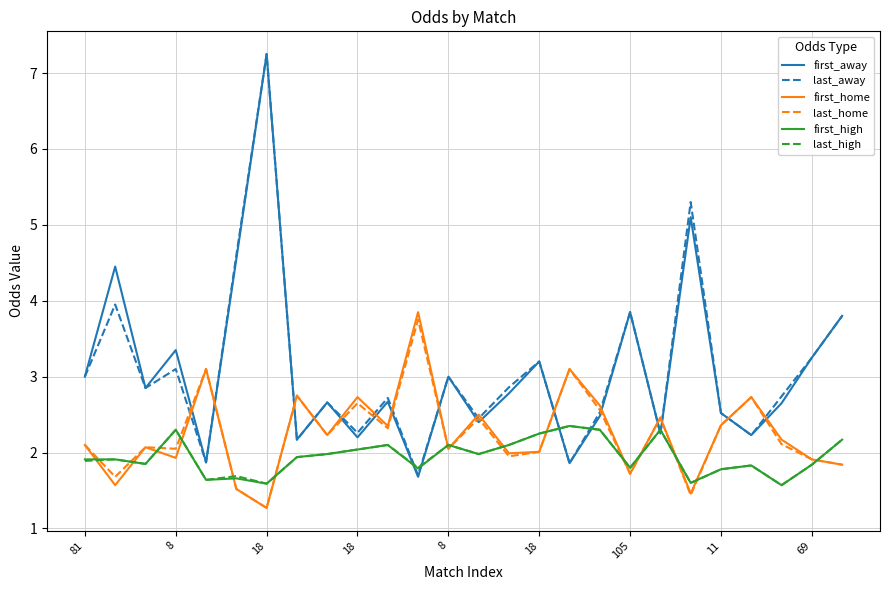

What is the minimum value shown in the chart?

1.3